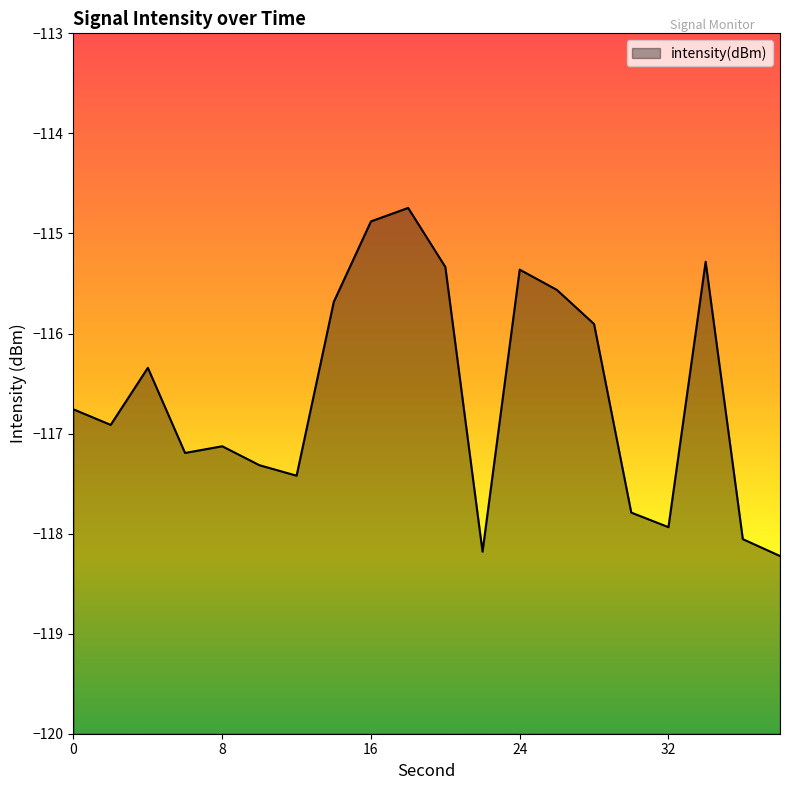

What is the change in value from 6 to 18?

+2.4